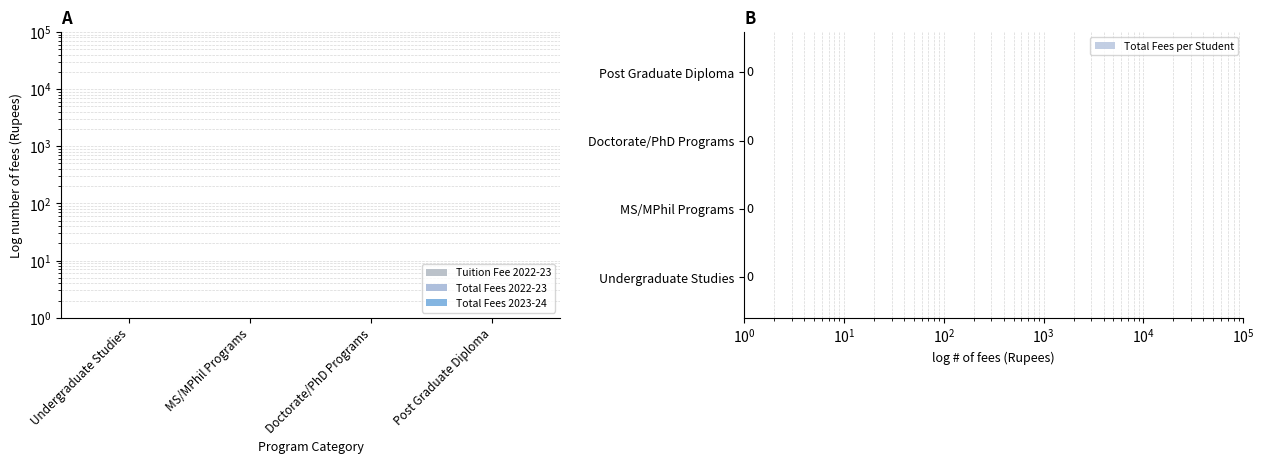

True or false: Total Fees 2022-23 has a value of 1.7 at Doctorate/PhD Programs.

False